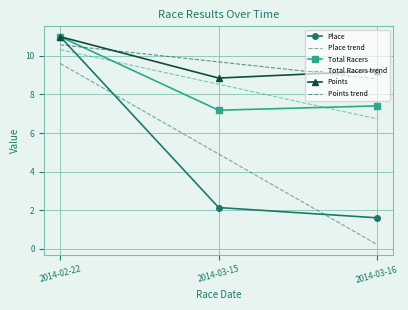

Is the value of Place at 2014-03-15 greater than the value of Place trend at 2014-03-15?

No